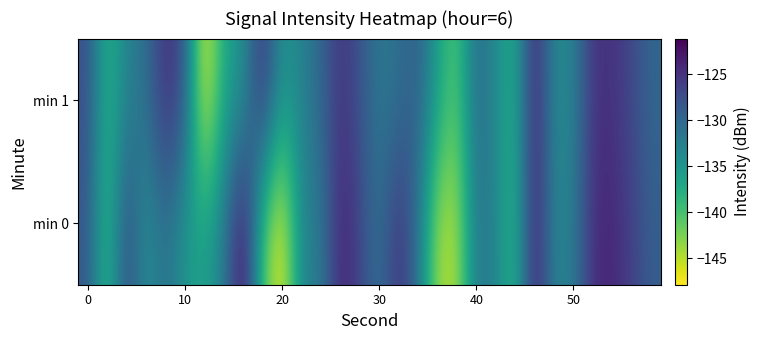

How many distinct data groups are displayed?

2